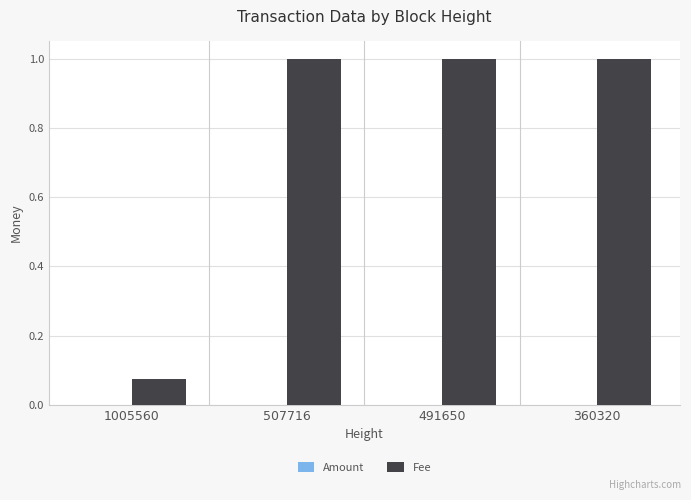

The Fee series shows 0.0 at 1005560. True or false?

False